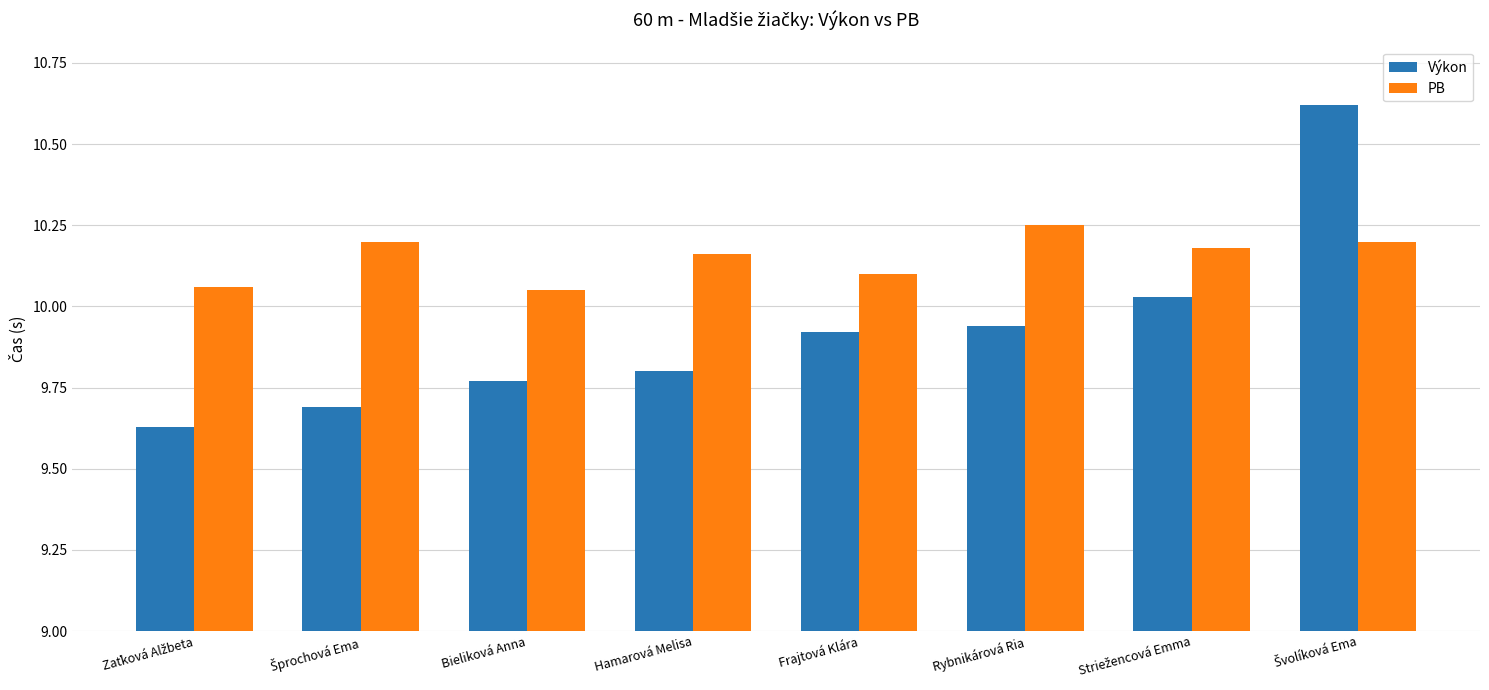

Are the bars grouped side by side (vs. stacked)?

Yes